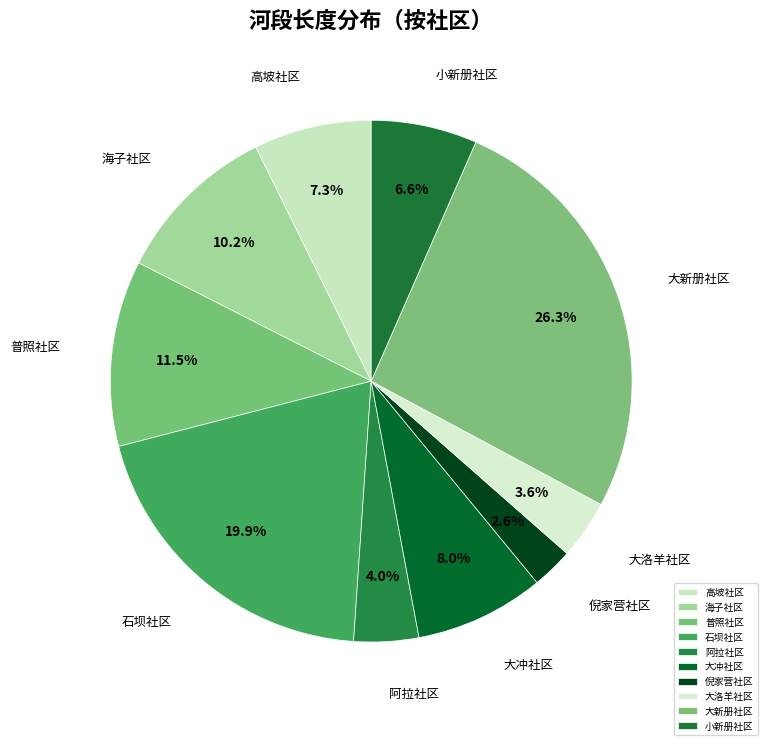

Count the number of slices in the pie.

10